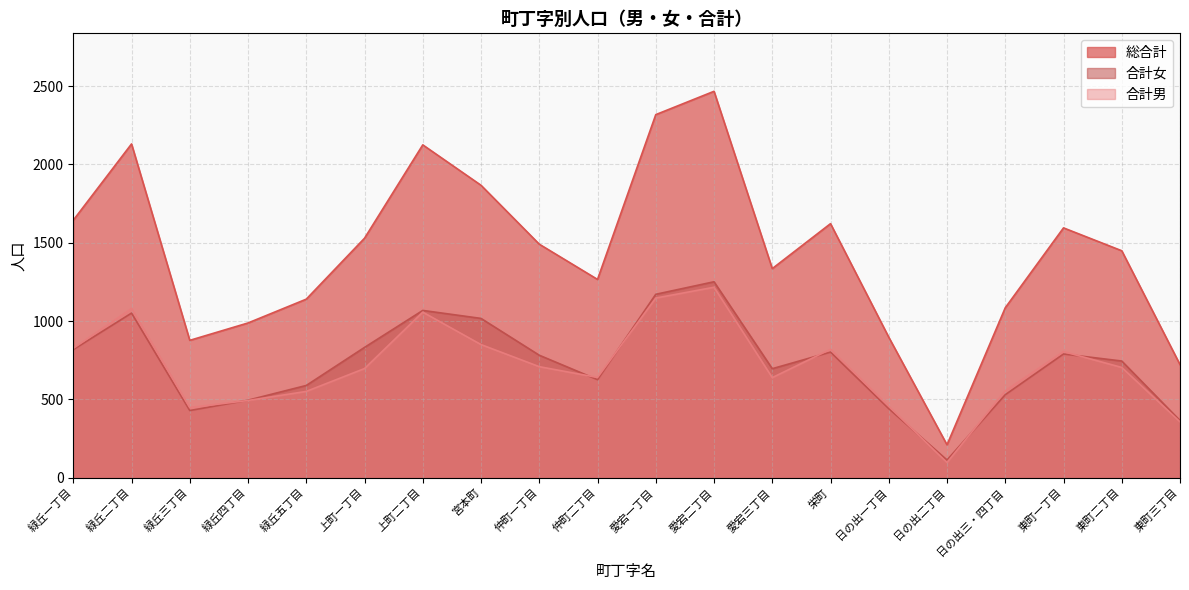

What is the difference between the highest and lowest values at 東町二丁目?

745